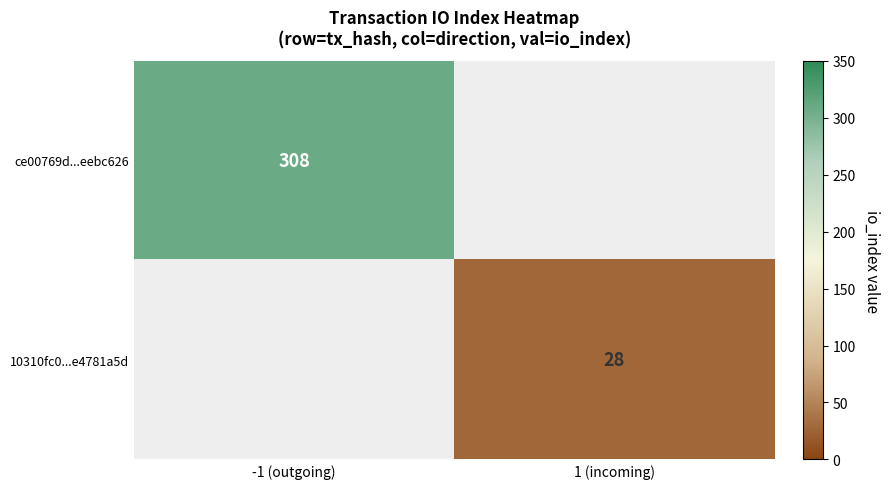

How many distinct data groups are displayed?

2